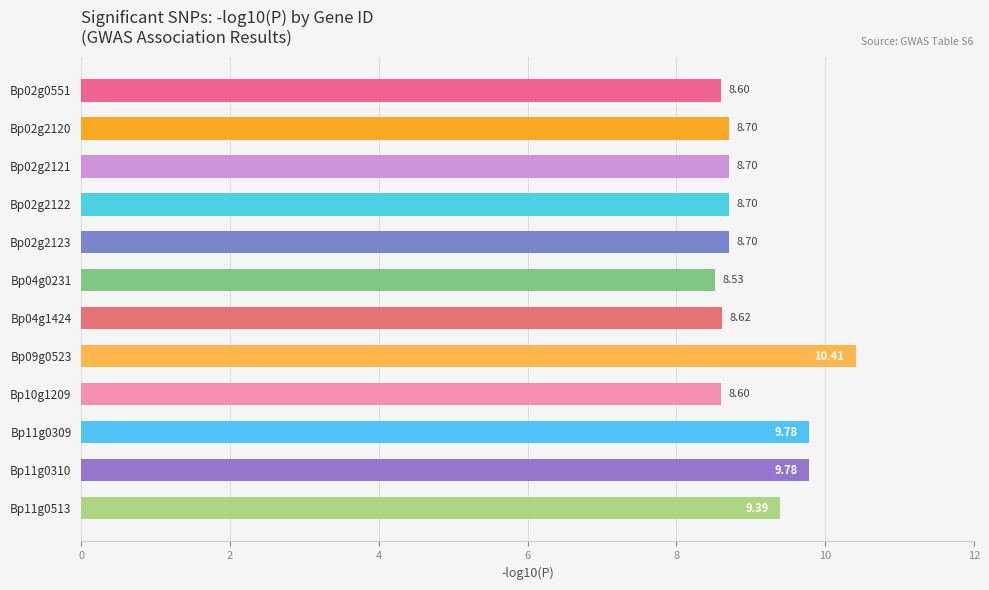

What is the sum of the values at Bp11g0309 and Bp09g0523?

20.2